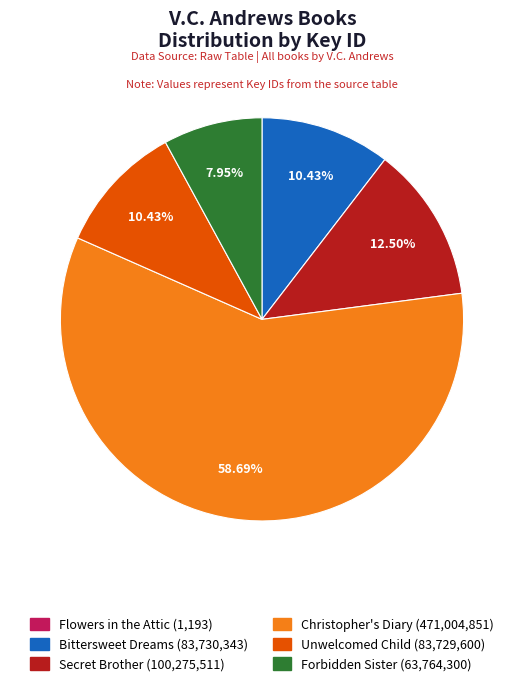

Is there a majority slice in this chart?

Yes